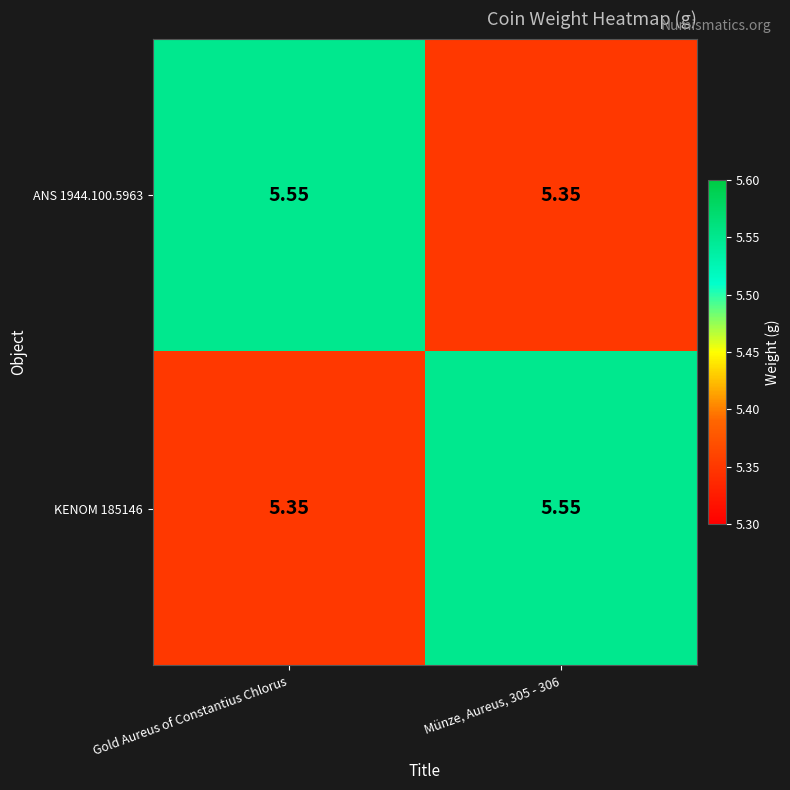

What is the spread (max minus min) of values at Gold Aureus of Constantius Chlorus?

0.2